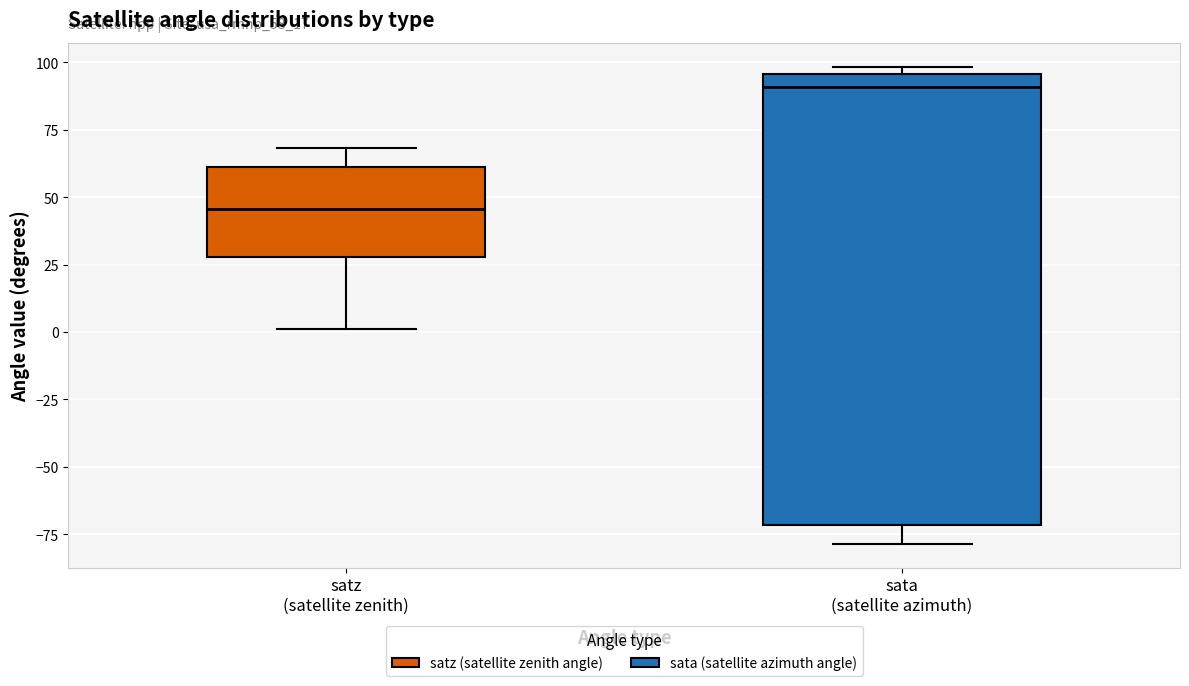

Where does the median line of the box for sata (satellite azimuth) sit on the y-axis? The values are not printed on the chart, so give them approximately, as read against the axis.

90